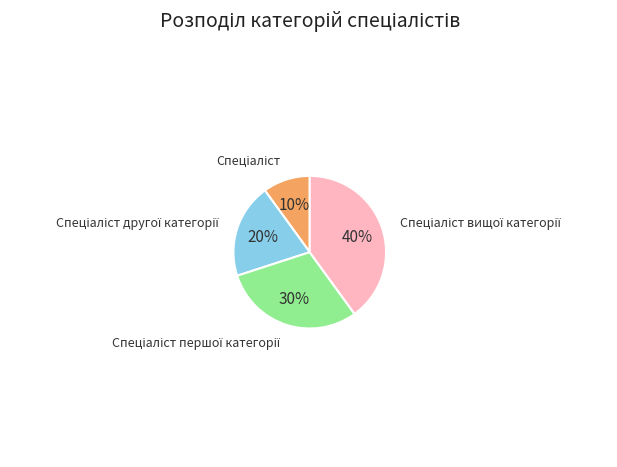

To the nearest percent, what is the difference between the largest and smallest slice percentages?

30%